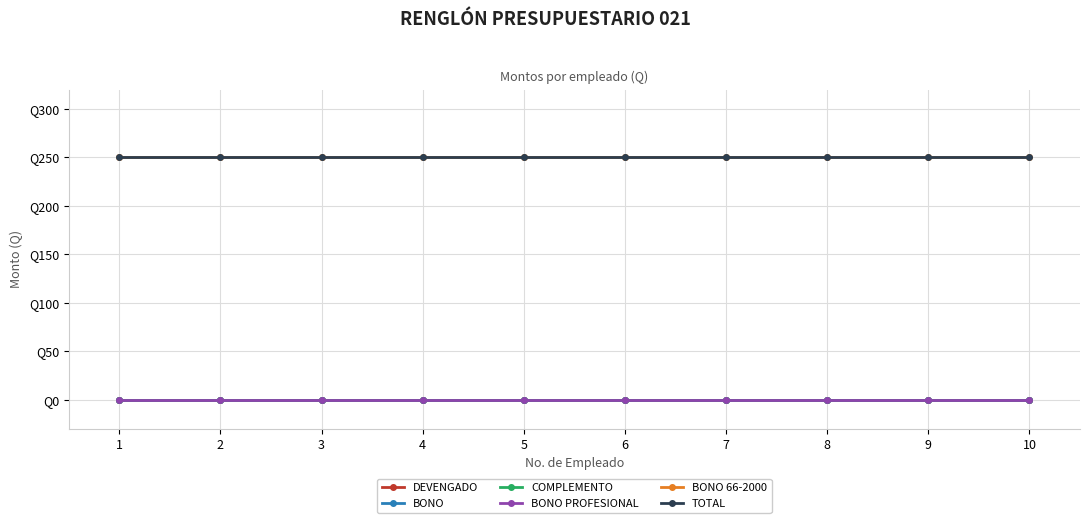

At how many categories does at least one series exceed 48?

10